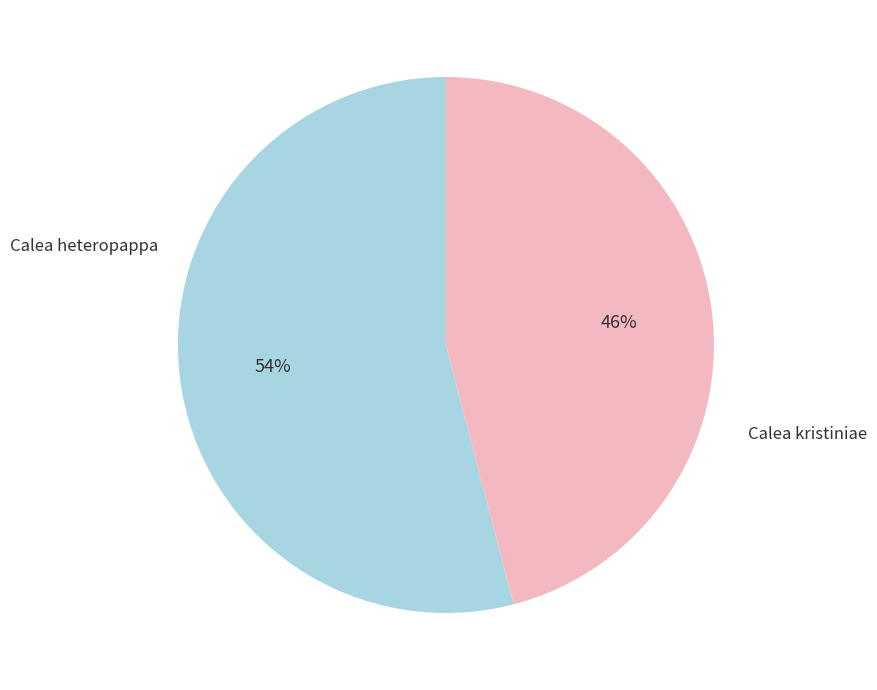

Is there a majority slice in this chart?

Yes